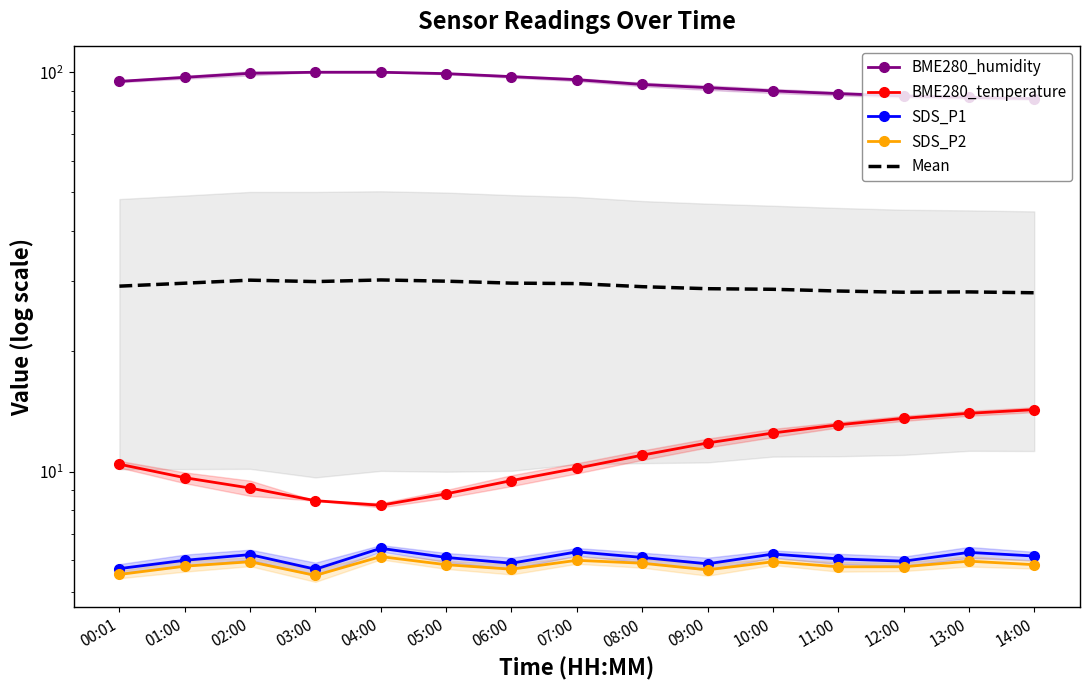

Which series has the largest range (max minus min)?

BME280_humidity